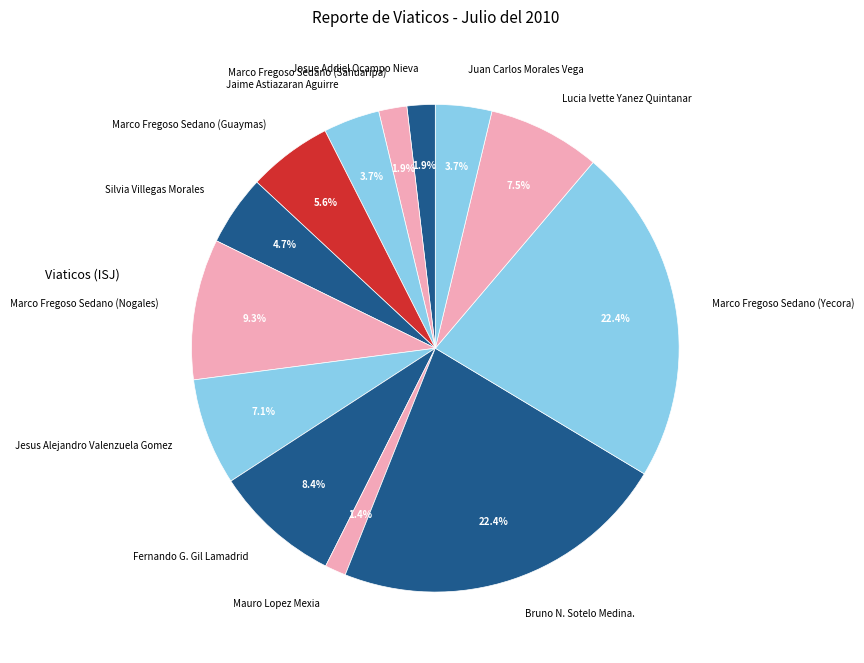

Approximately how many times larger is the value at Marco Fregoso Sedano (Sahuaripa) compared to Jaime Astiazaran Aguirre?

0.5